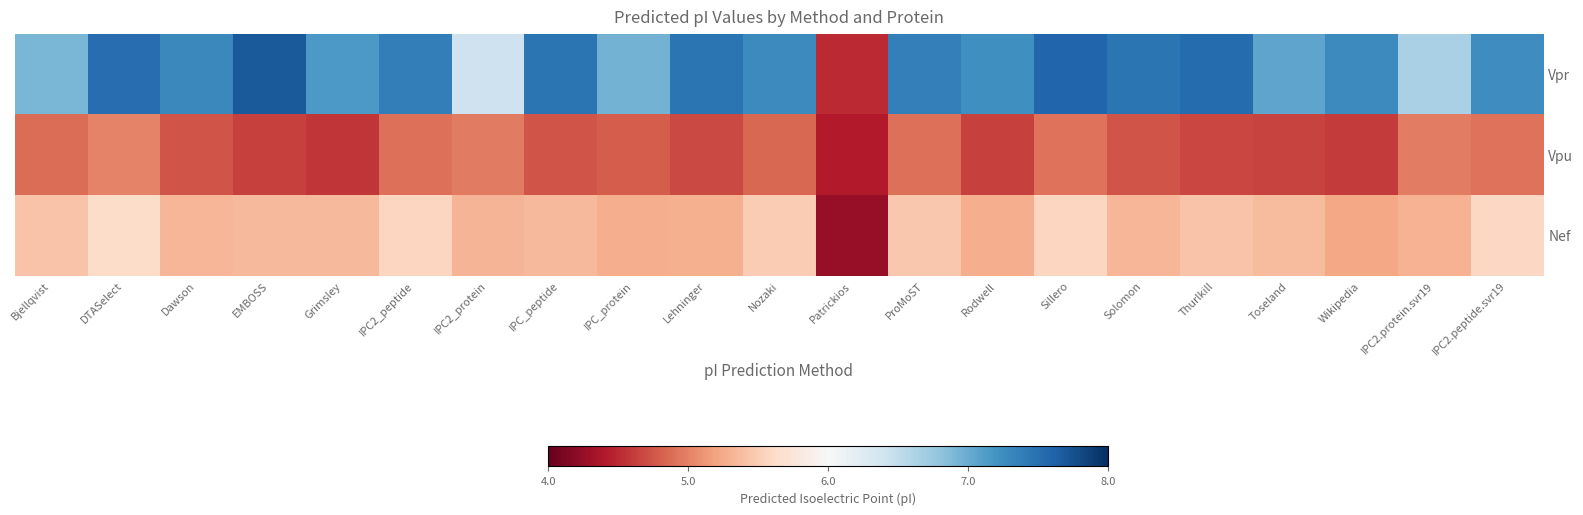

Which label corresponds to the largest value in the chart?

EMBOSS